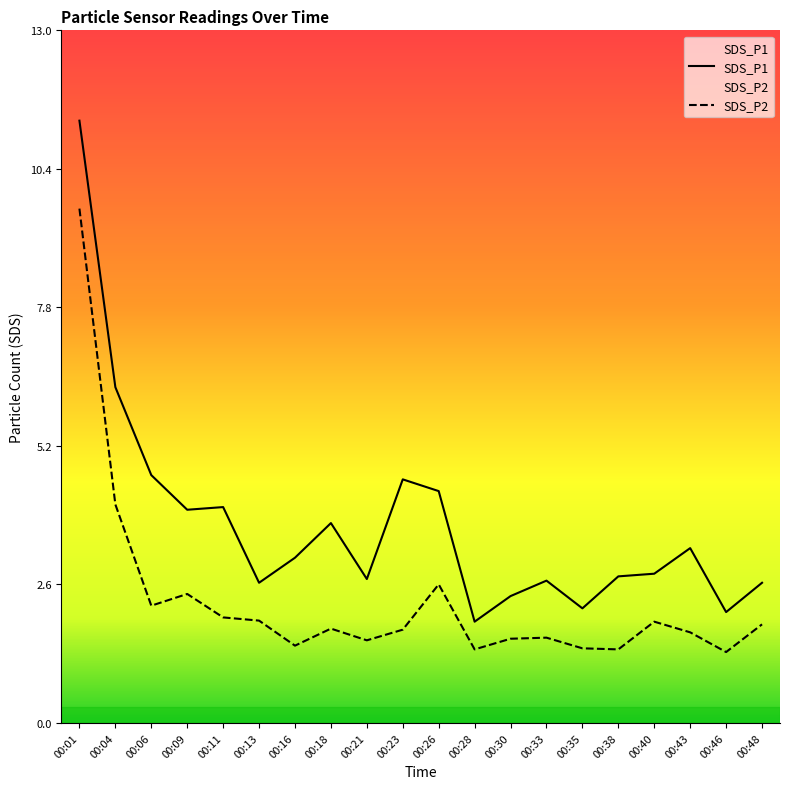

True or false: SDS_P2 and SDS_P1 intersect in this chart.

False